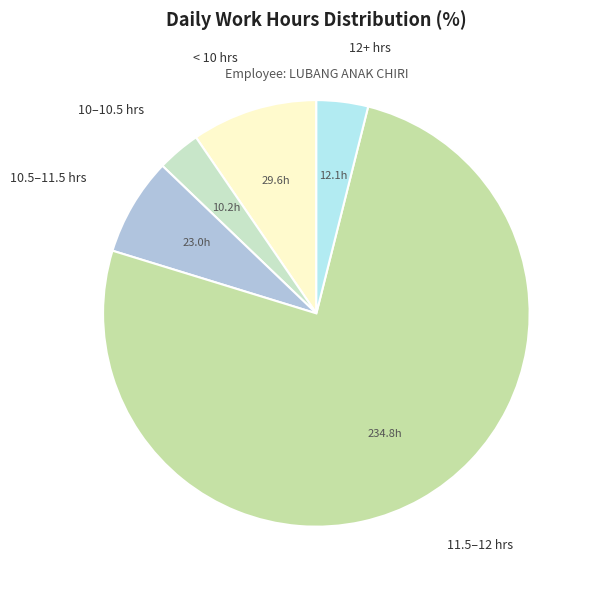

Count the number of slices in the pie.

5